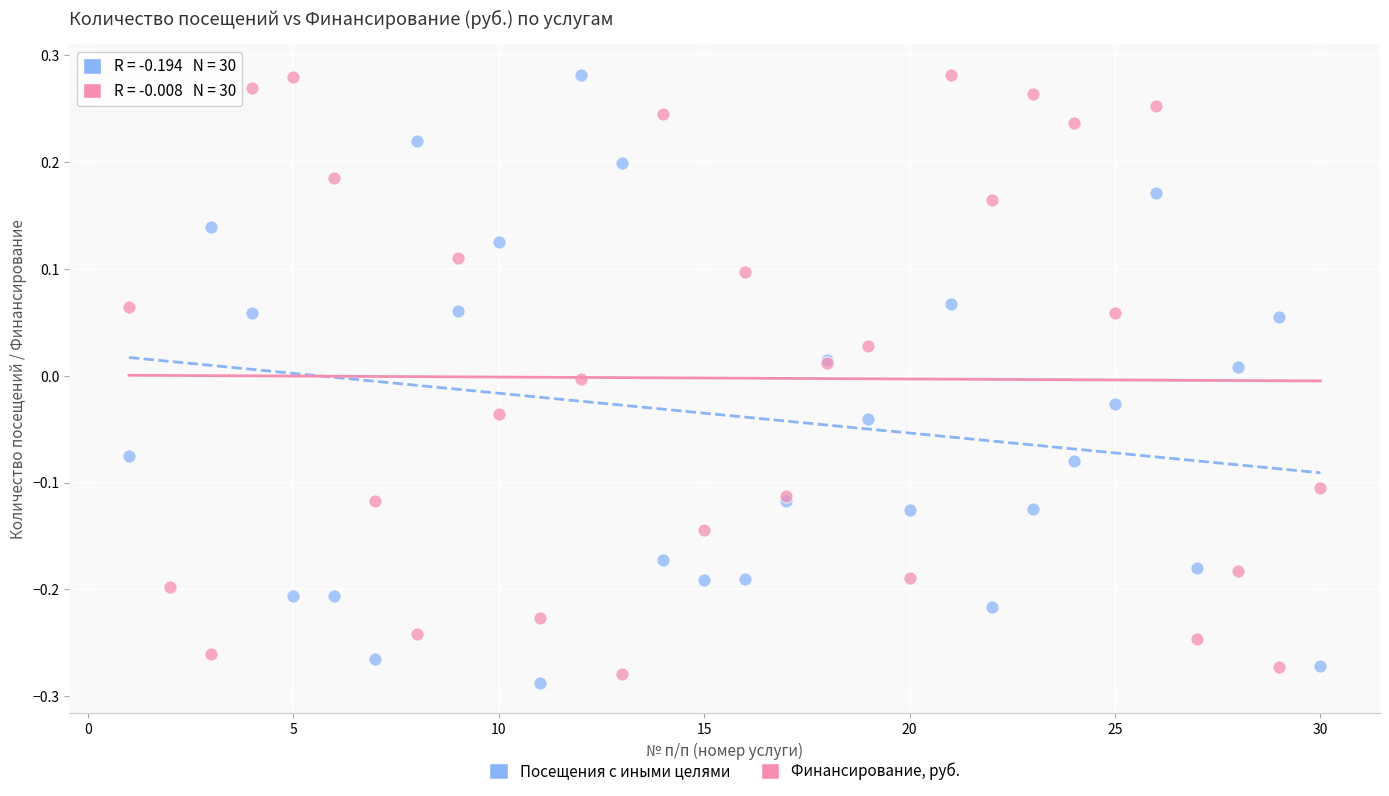

Which series contains the lowest Y value?

Посещения с иными целями